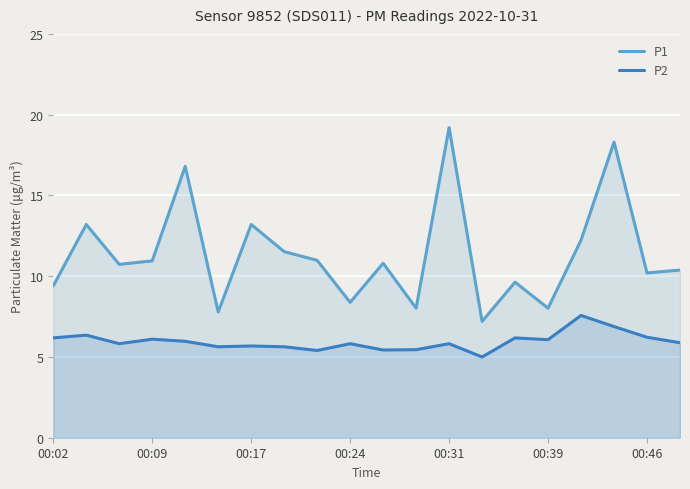

List the series in order of their peak value, highest first.

P1, P2